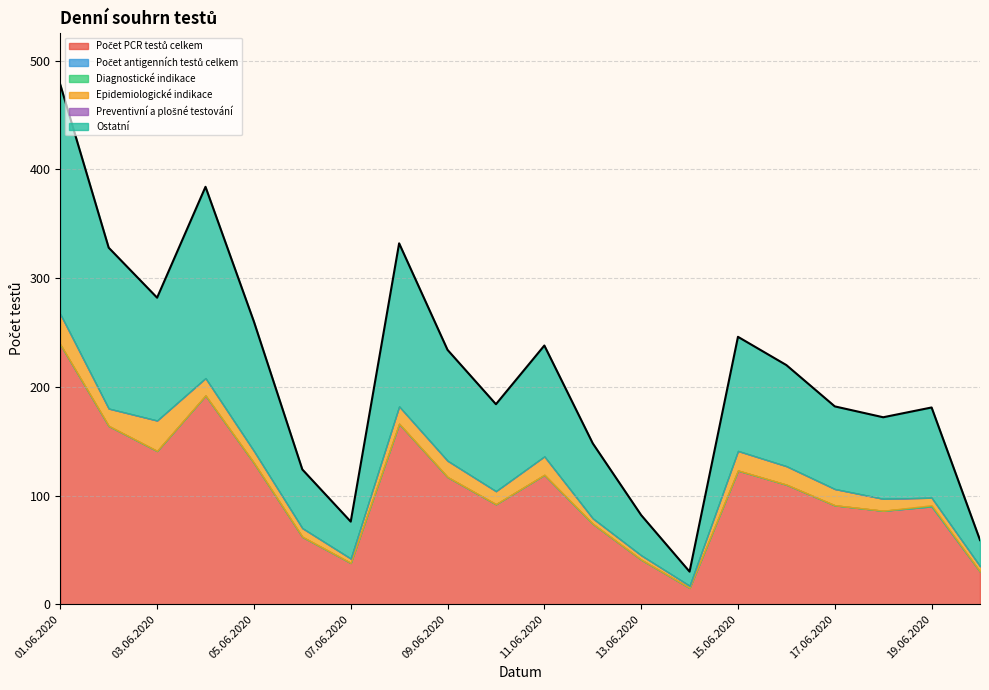

At 09.06.2020, list the series in order from smallest to largest.

Počet antigenních testů celkem, Diagnostické indikace, Preventivní a plošné testování, Epidemiologické indikace, Ostatní, Počet PCR testů celkem